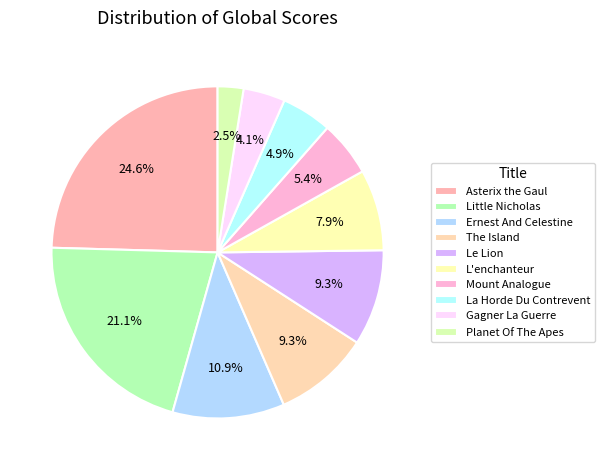

Count the number of slices in the pie.

10